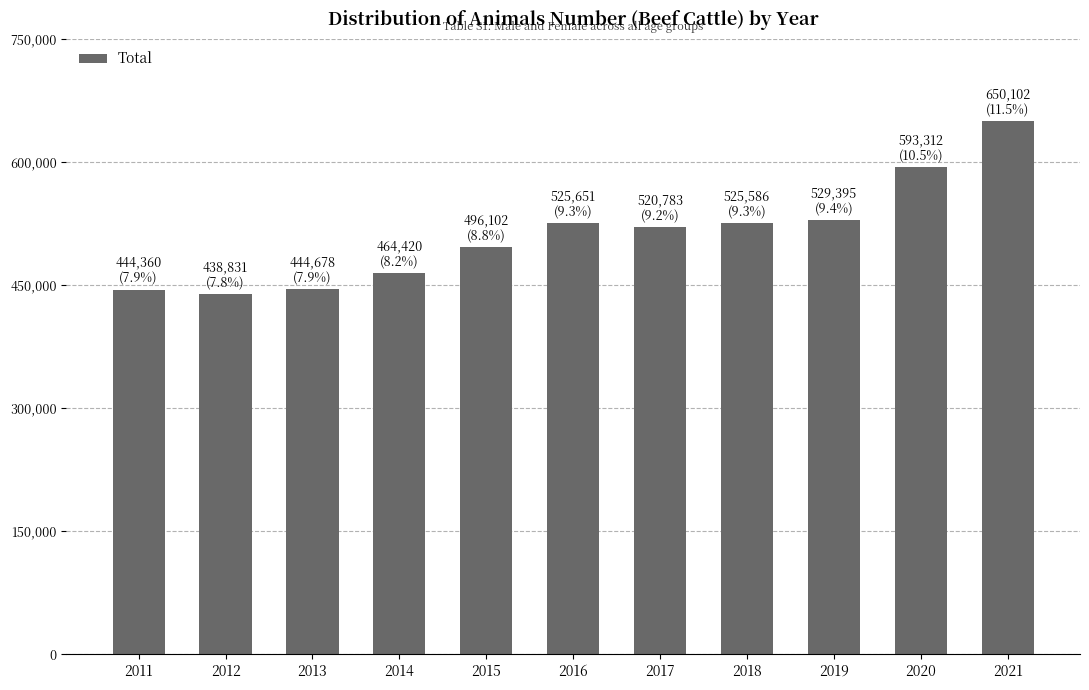

Is it true that the value at 2018 is 525586?

True